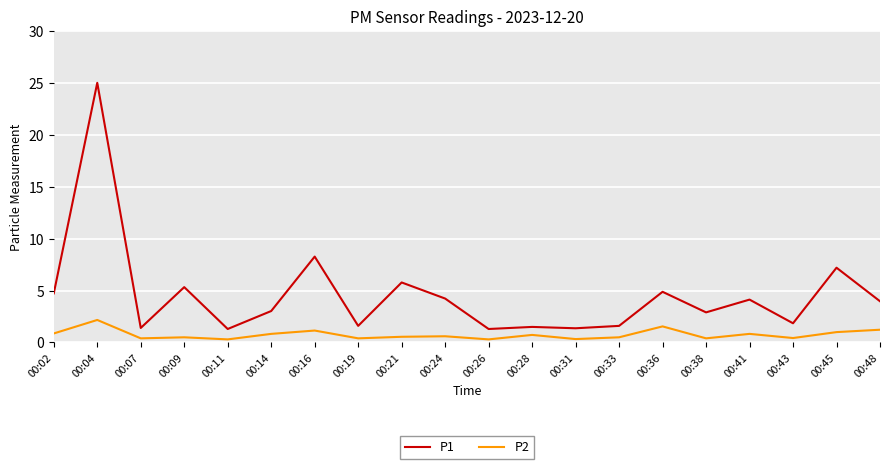

The value of P2 at 00:31 is 0.3. True or false?

True